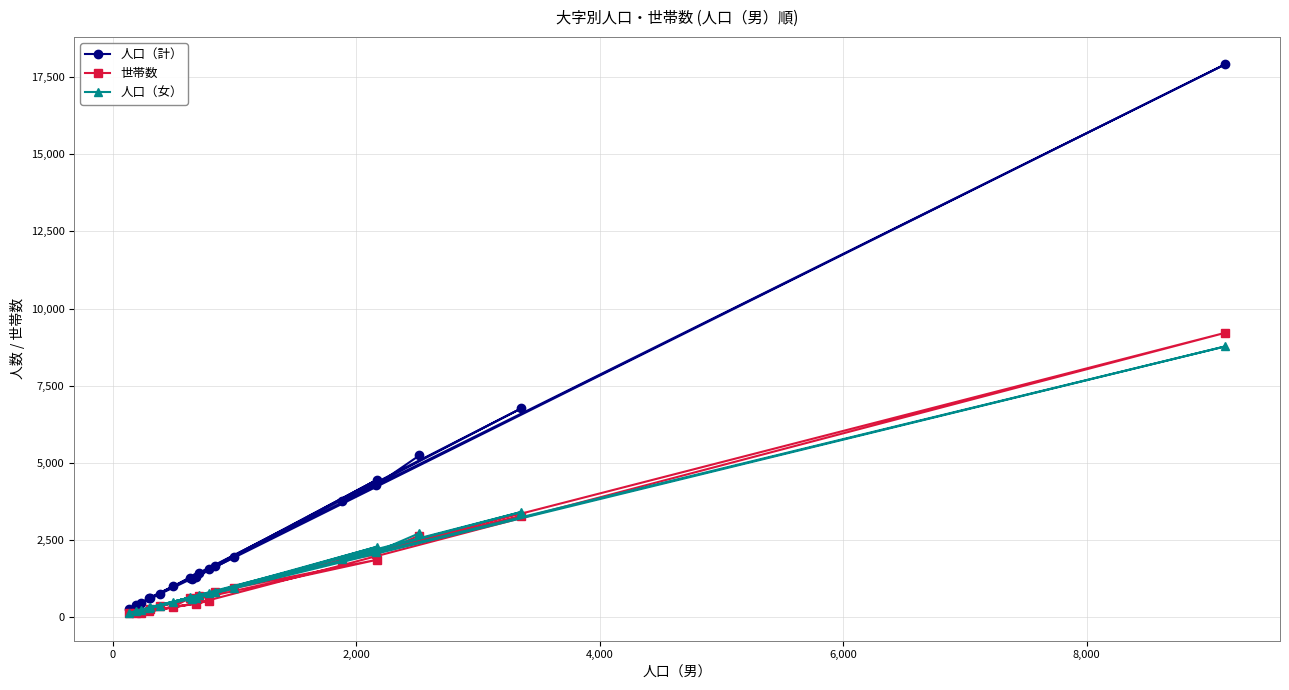

Reading left to right, transcribe all the data shown in this chart.

人口（計）: 5241	4284	3759	6767	1437	766	1274	997	614	276	471	1576	384	1313	17913	630	1671	4449	1240	1956
世帯数: 2648	2039	1838	3272	681	376	616	336	215	130	147	522	130	439	9215	269	828	1859	556	941
人口（女）: 2722	2119	1873	3411	727	379	642	500	313	141	234	788	188	631	8775	323	831	2281	587	957